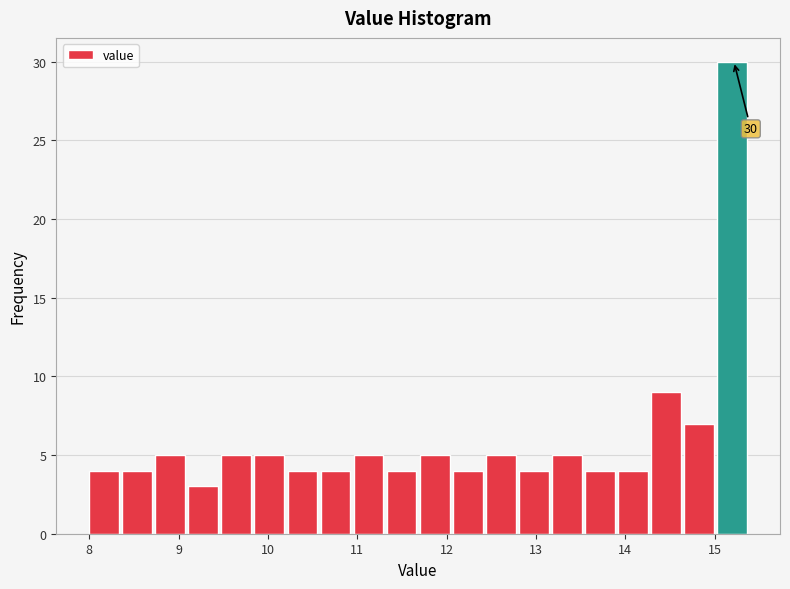

Around what value on the x-axis is the tallest bar? Give the approximate position of its centre, as read against the axis.

15.2